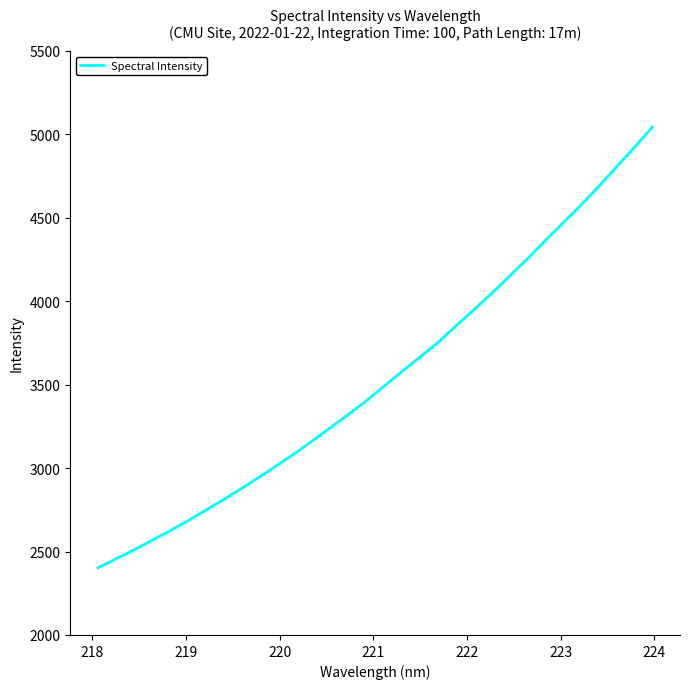

Is this an area chart (filled region under the line)?

No